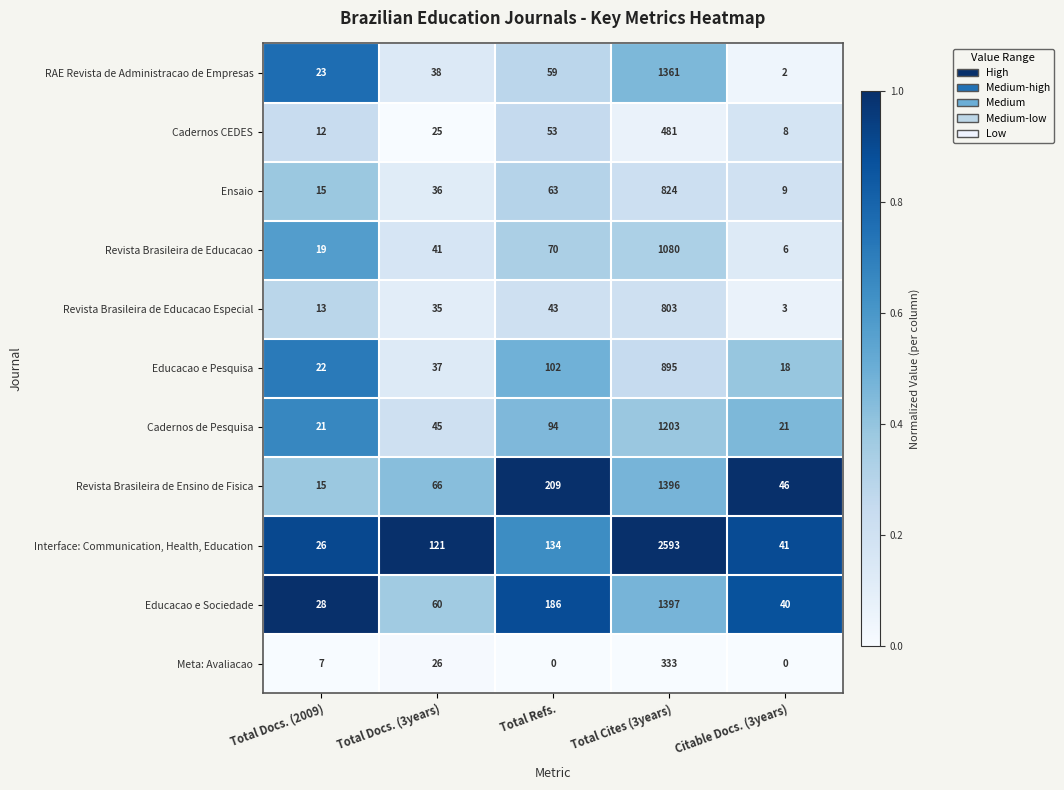

At which category does the chart reach its peak across all series?

Total Cites (3years)